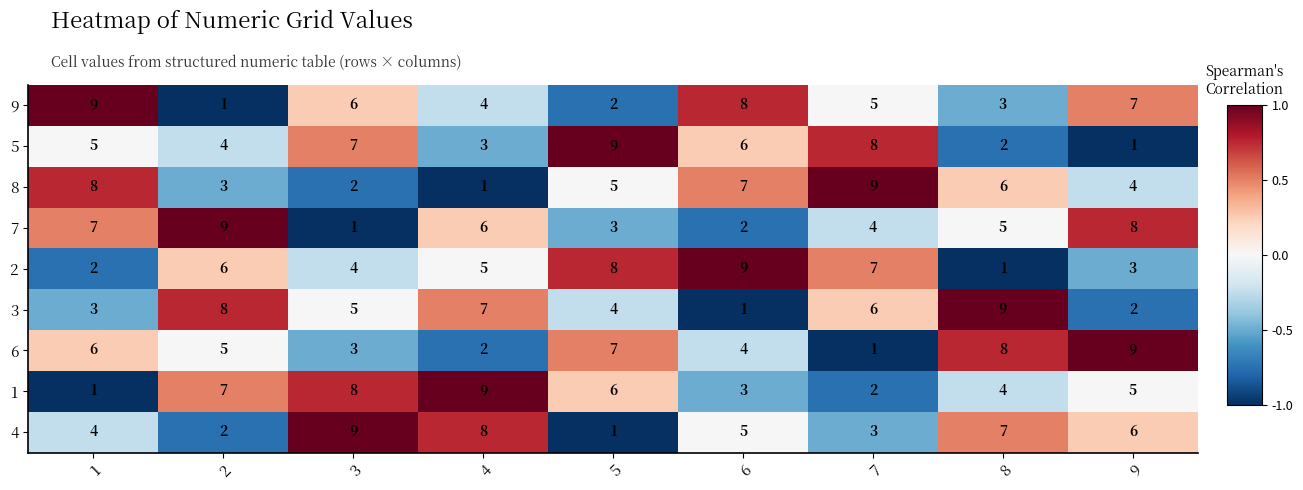

Is the value of 9 at 6 greater than the value of 7 at 6?

Yes